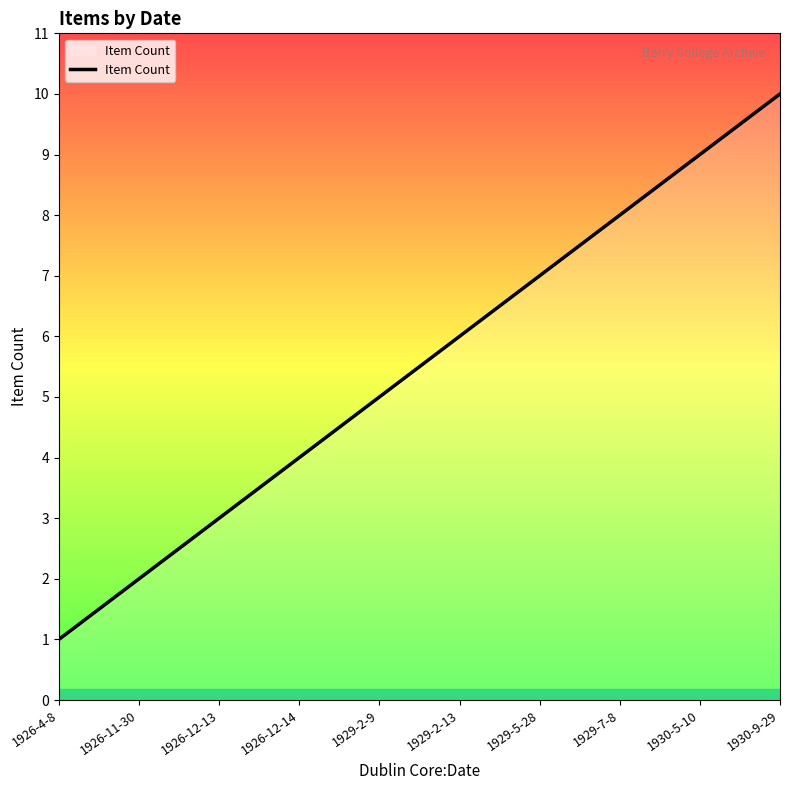

What position from the left is 1926-12-13?

3